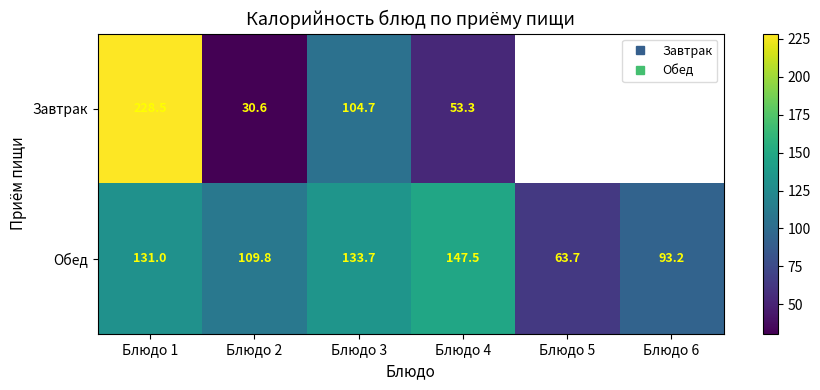

Is it true that Завтрак equals 48.7 at Блюдо 2?

False